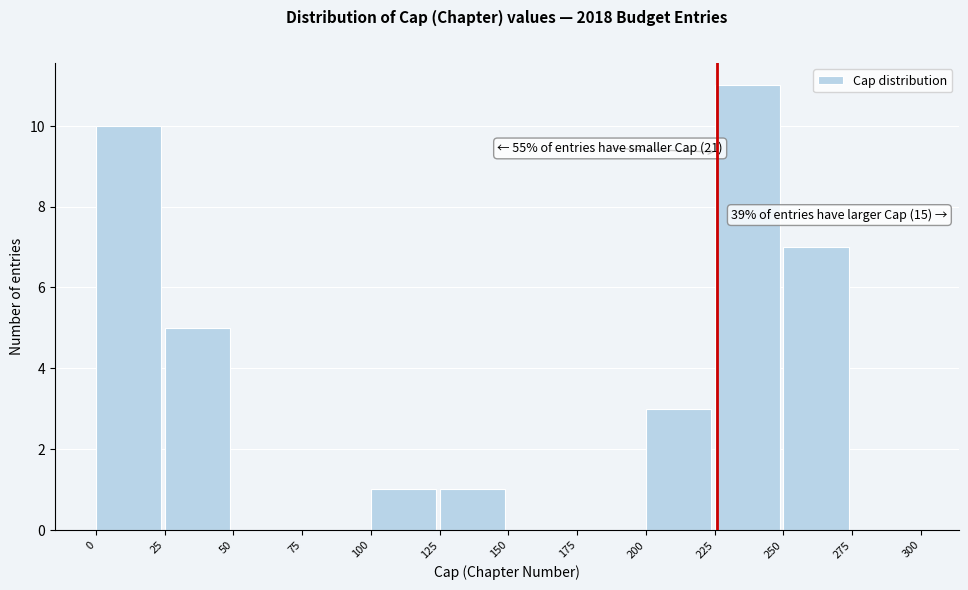

Which range on the x-axis has the tallest bar?

225 to 250